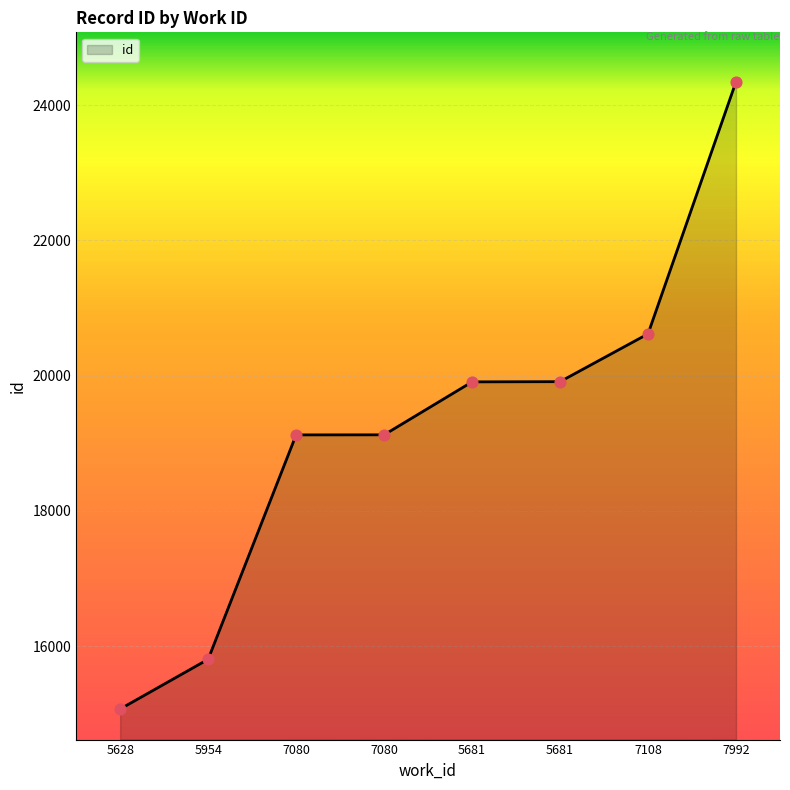

Which has a higher value, 5954 or 7080?

7080